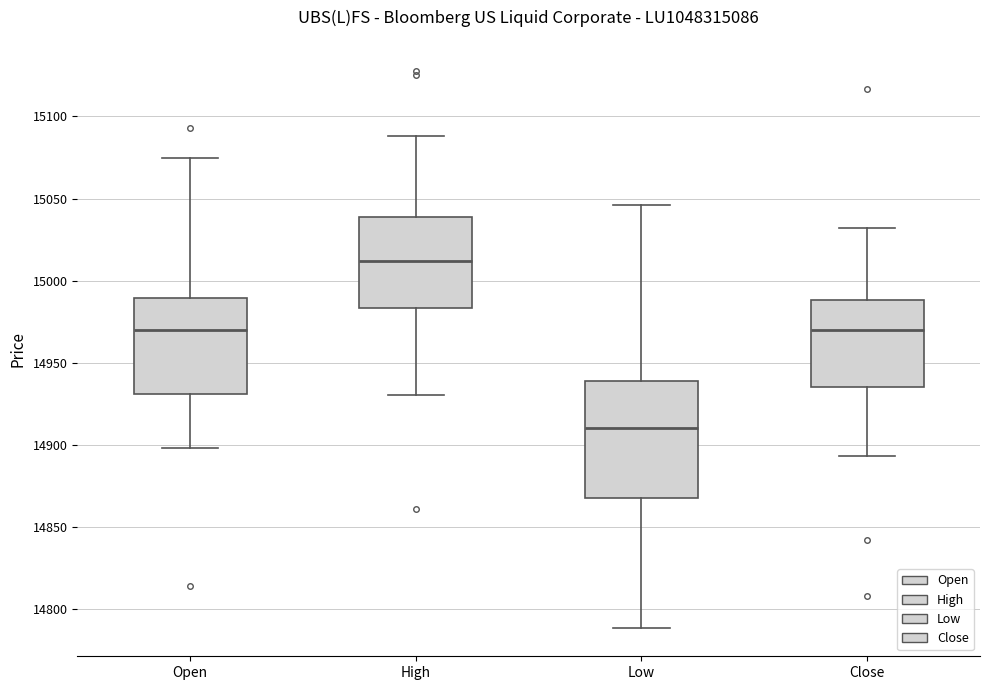

Which box has the lowest median line?

Low